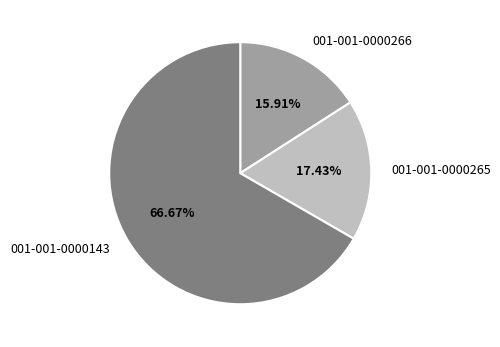

To the nearest percent, what is the difference between the 001-001-0000265 and 001-001-0000266 slice percentages?

2%